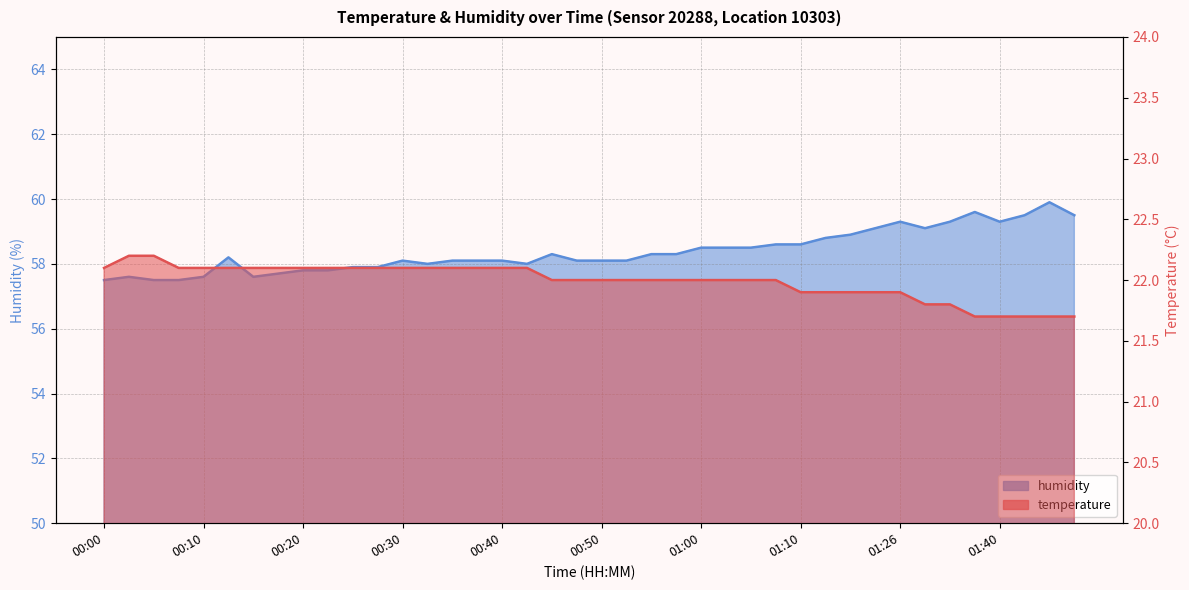

Count the temperature values in the range 21 to 22.

22